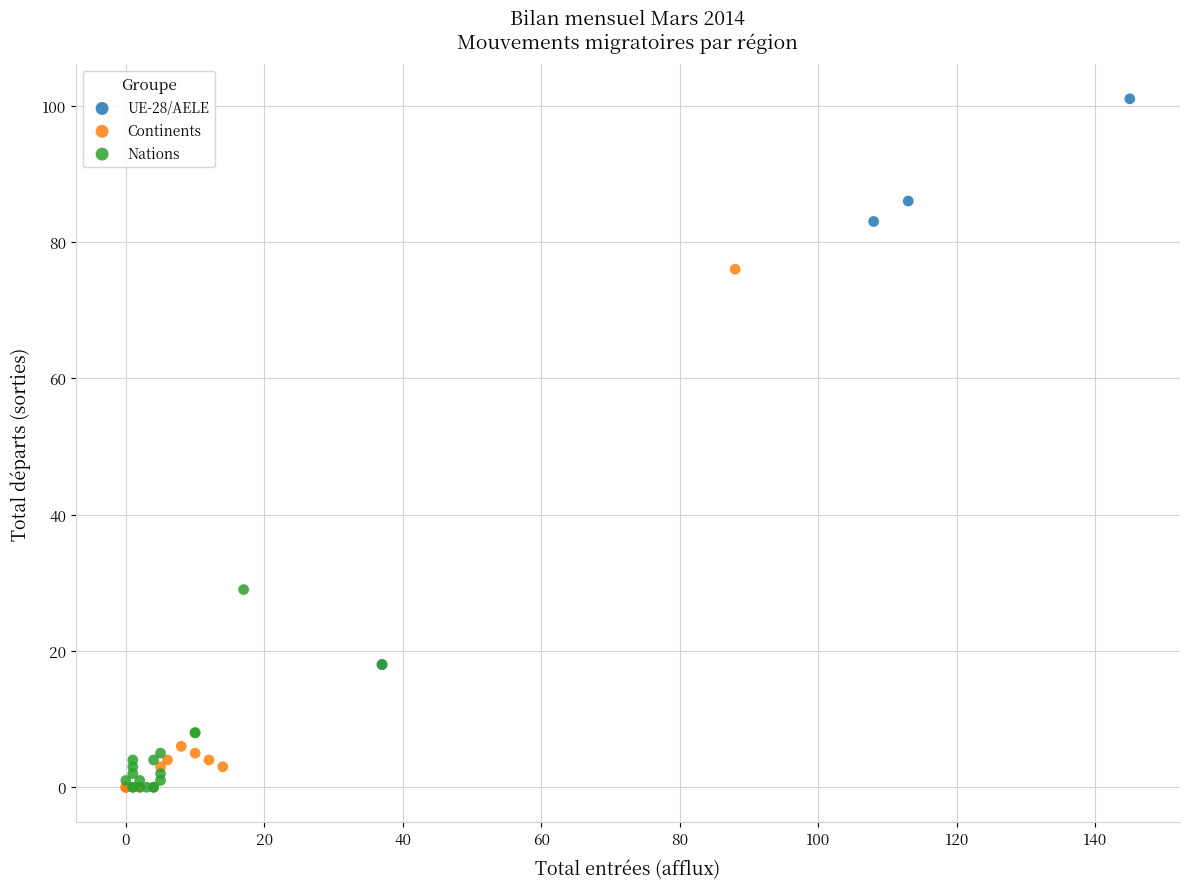

Which series has the widest spread of Y values?

UE-28/AELE